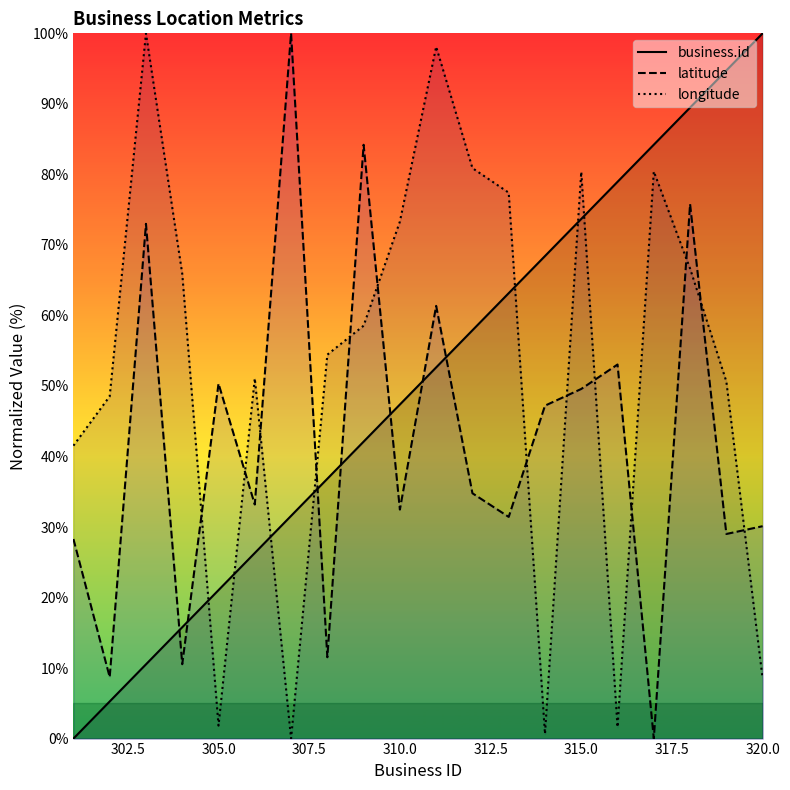

Which series has the largest range (max minus min)?

business.id